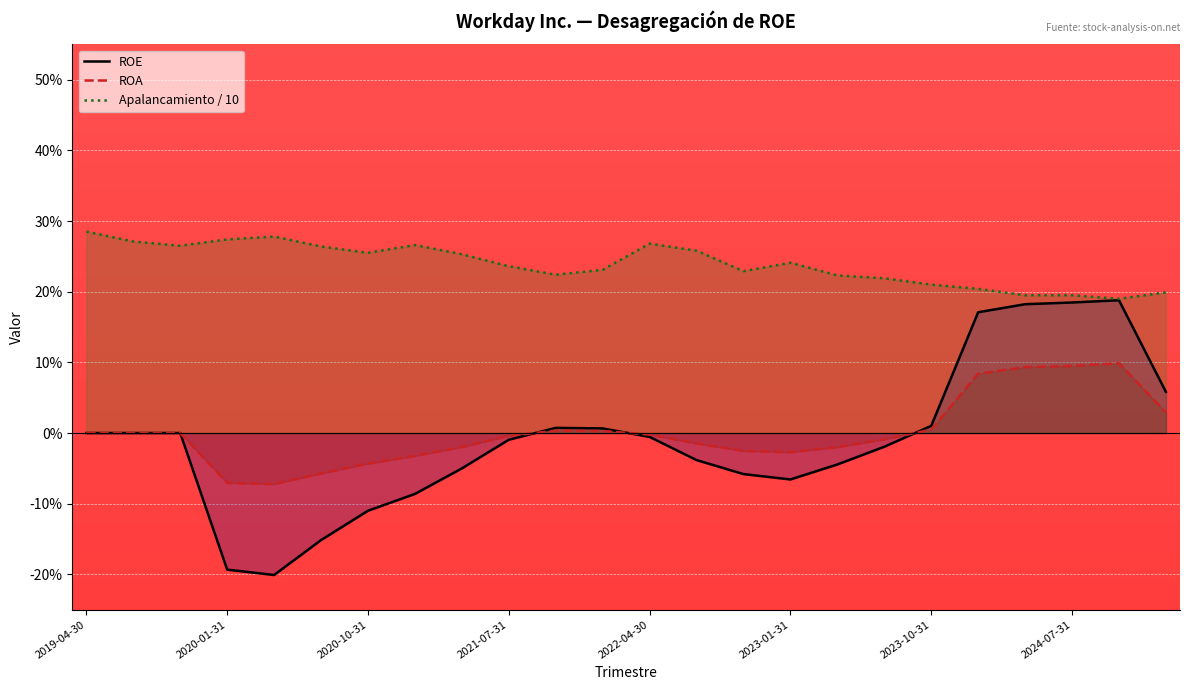

After their last crossing, which series has the higher values: ROE or ROA?

ROE